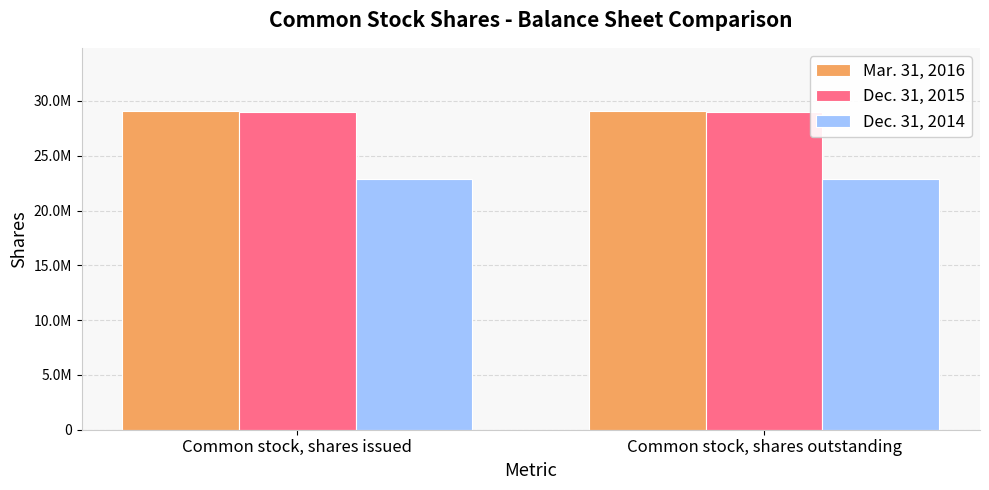

Reading left to right, what are all the values shown in this chart?

Mar. 31, 2016: 29043425	29043425
Dec. 31, 2015: 29030925	29030925
Dec. 31, 2014: 22867319	22867319